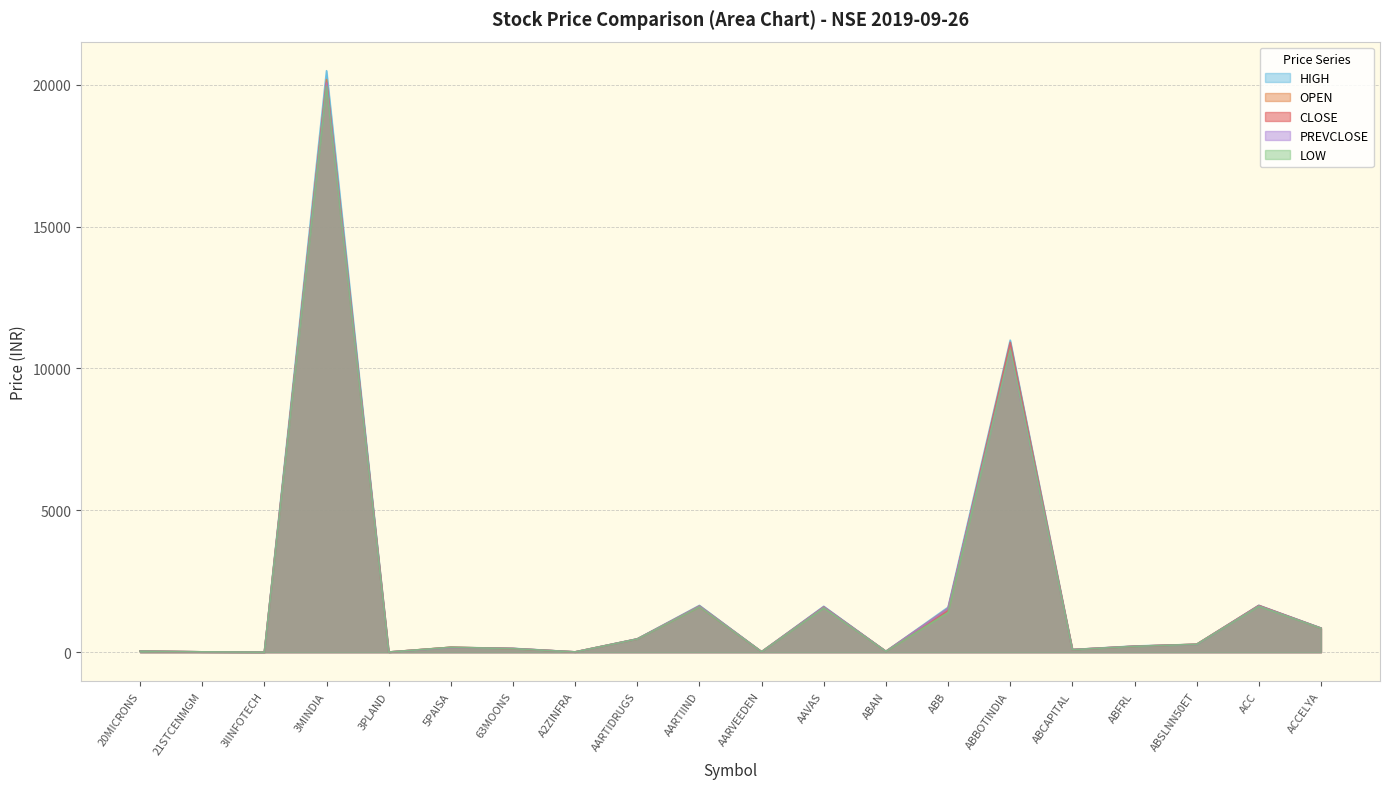

Read the HIGH value at ACC.

1654.5